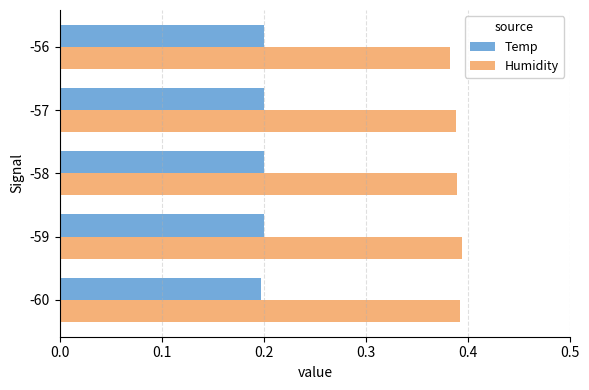

The value of Temp at -57 is 0.1. True or false?

False